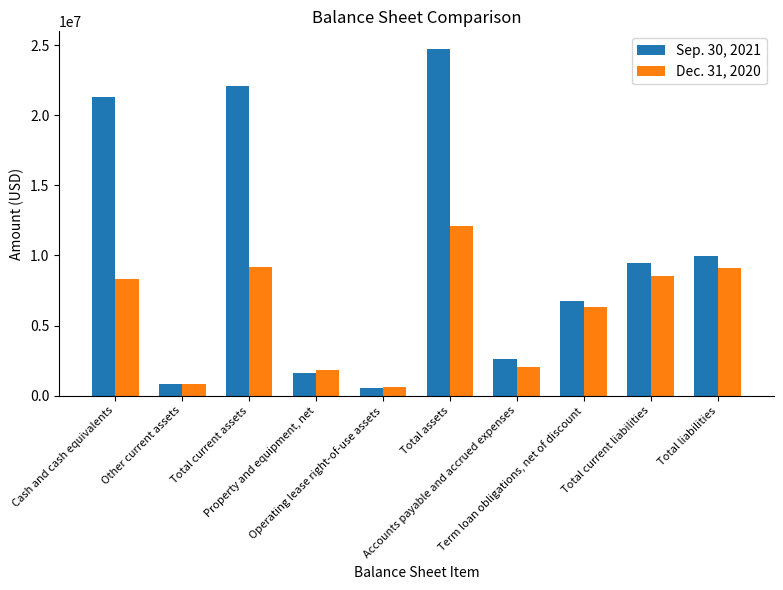

What is the minimum value for Dec. 31, 2020?

636000